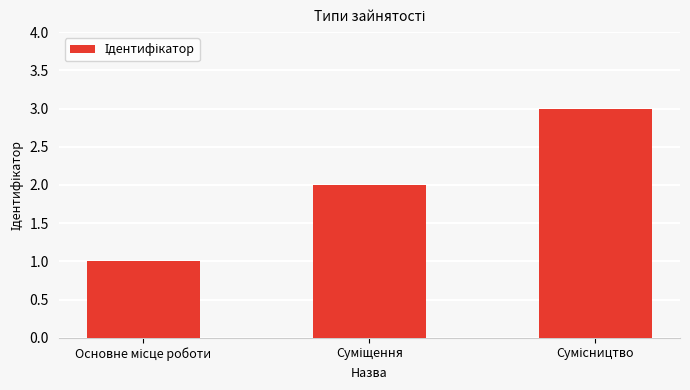

What is the maximum value shown in the chart?

3